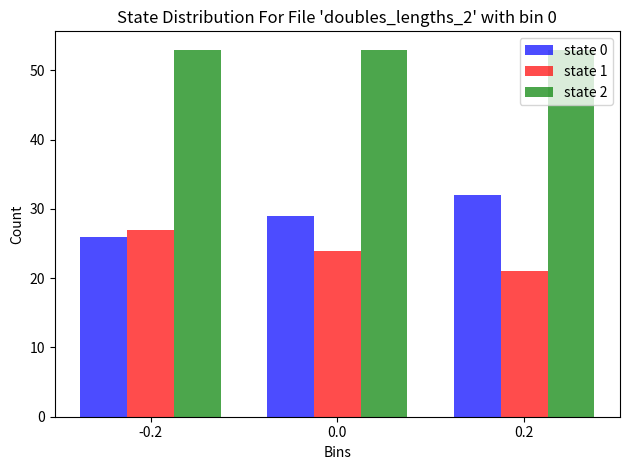

What is the smallest value displayed?

21